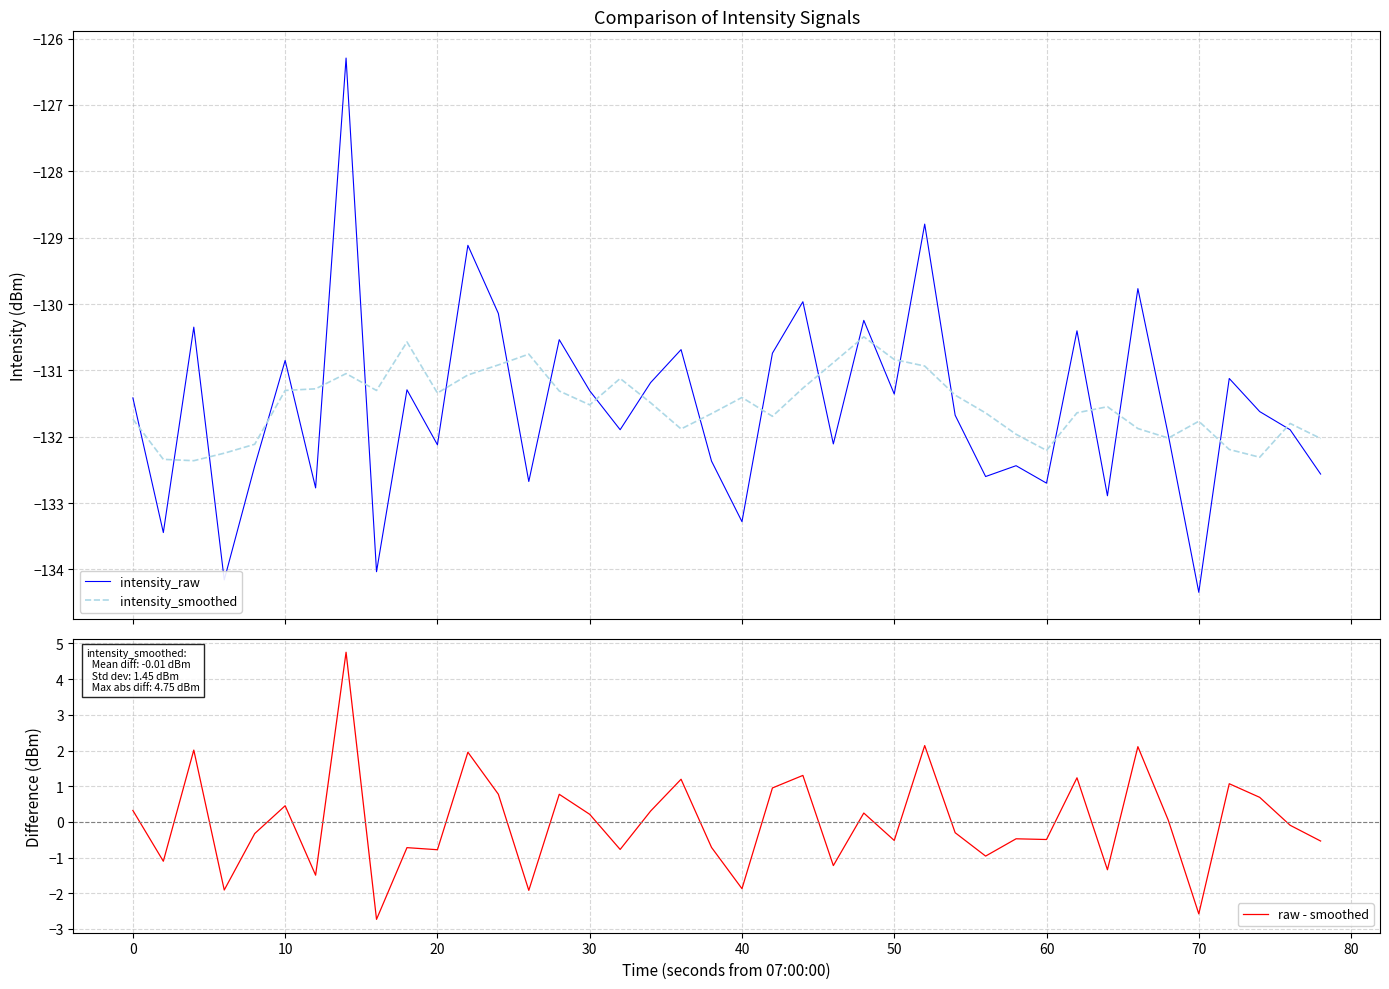

Does the chart display data point markers on the line(s)?

No